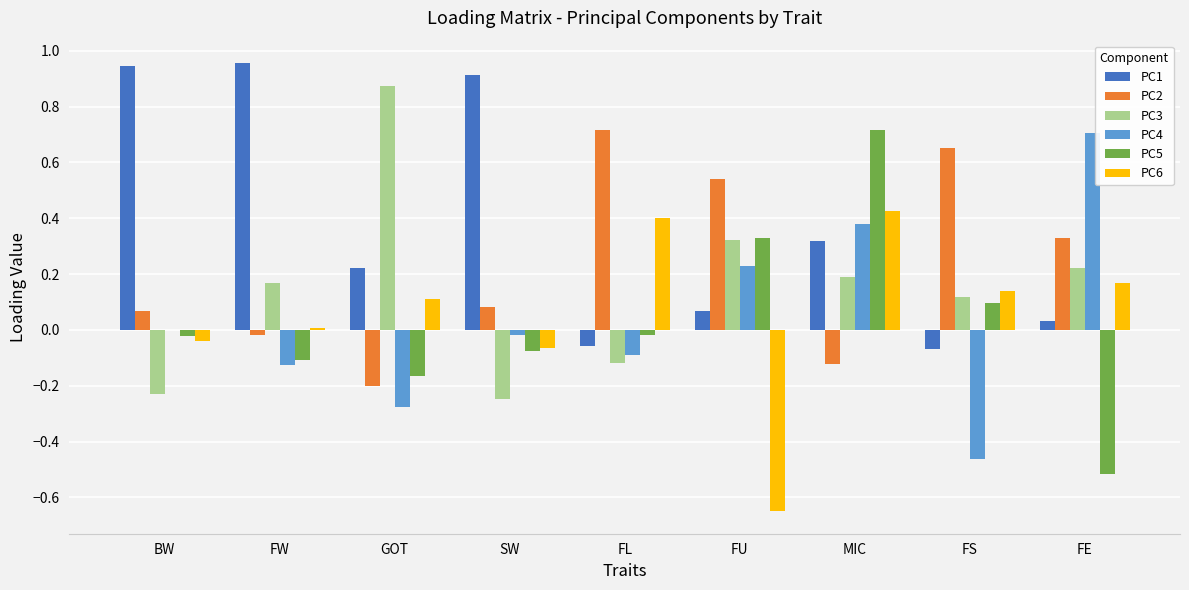

Is it true that PC4 equals 0.7 at MIC?

False